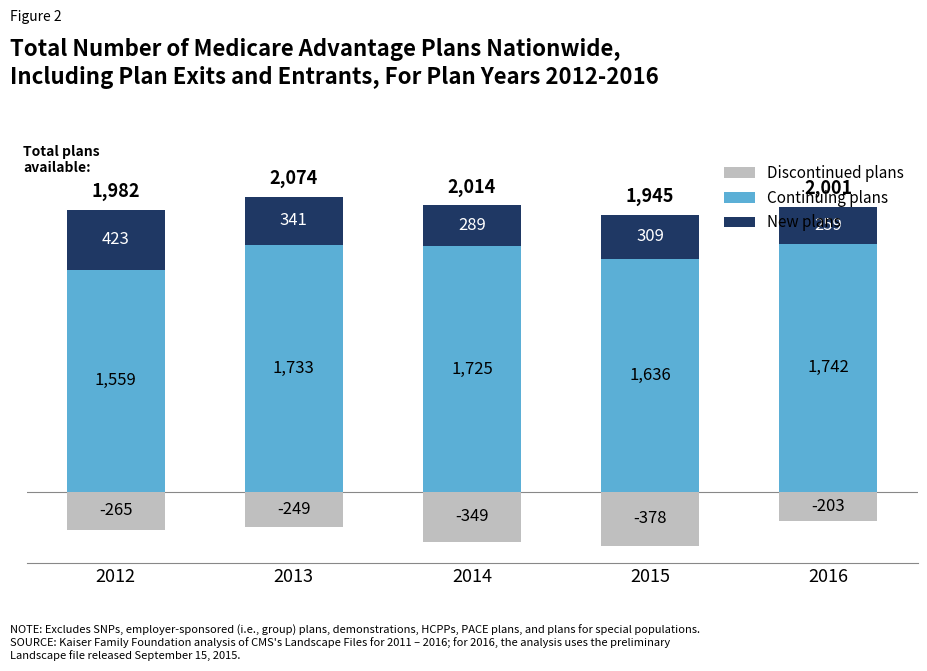

Rank the categories by Continuing plans value from highest to lowest.

2016, 2013, 2014, 2015, 2012